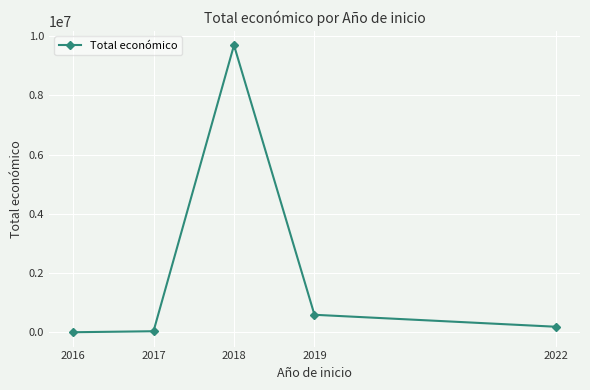

Does the chart display data point markers on the line(s)?

Yes